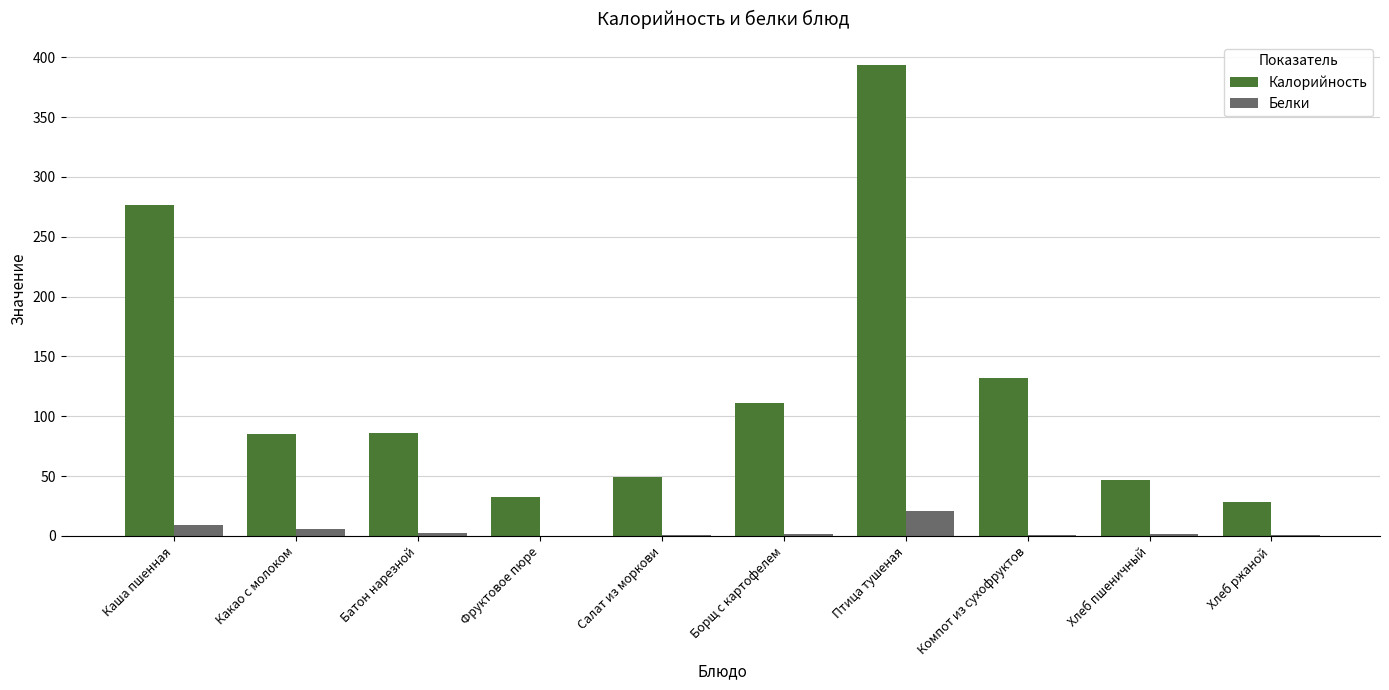

What is the difference between the Белки values at Каша пшенная and Птица тушеная?

11.4